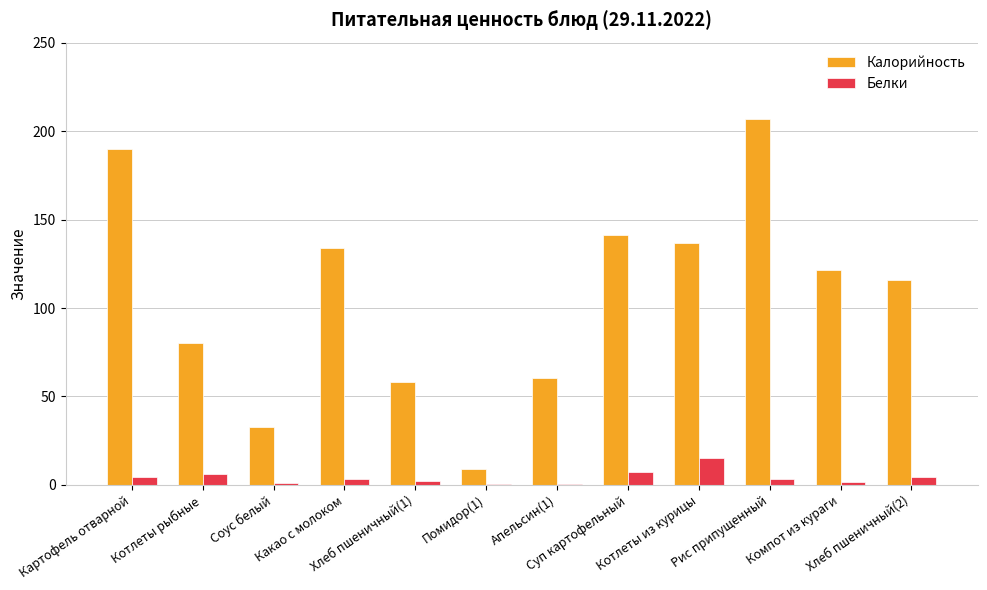

What are all the series names shown in the legend?

Калорийность, Белки